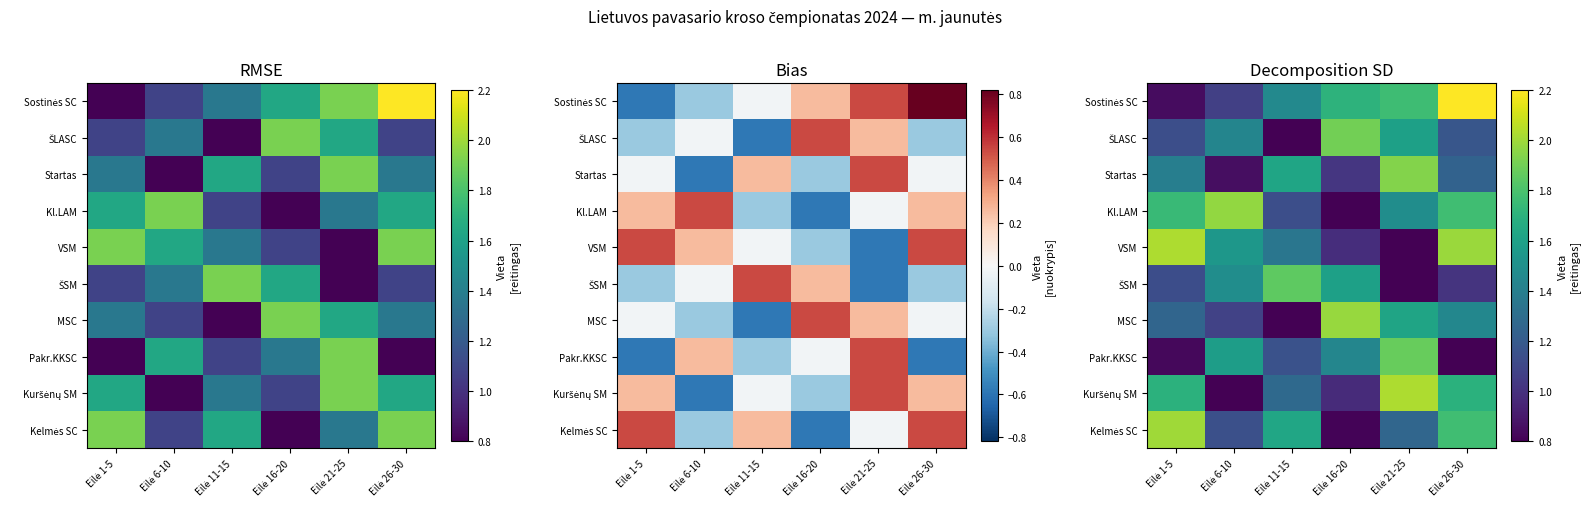

How many values in the Kuršėnų SM series are below 1?

2